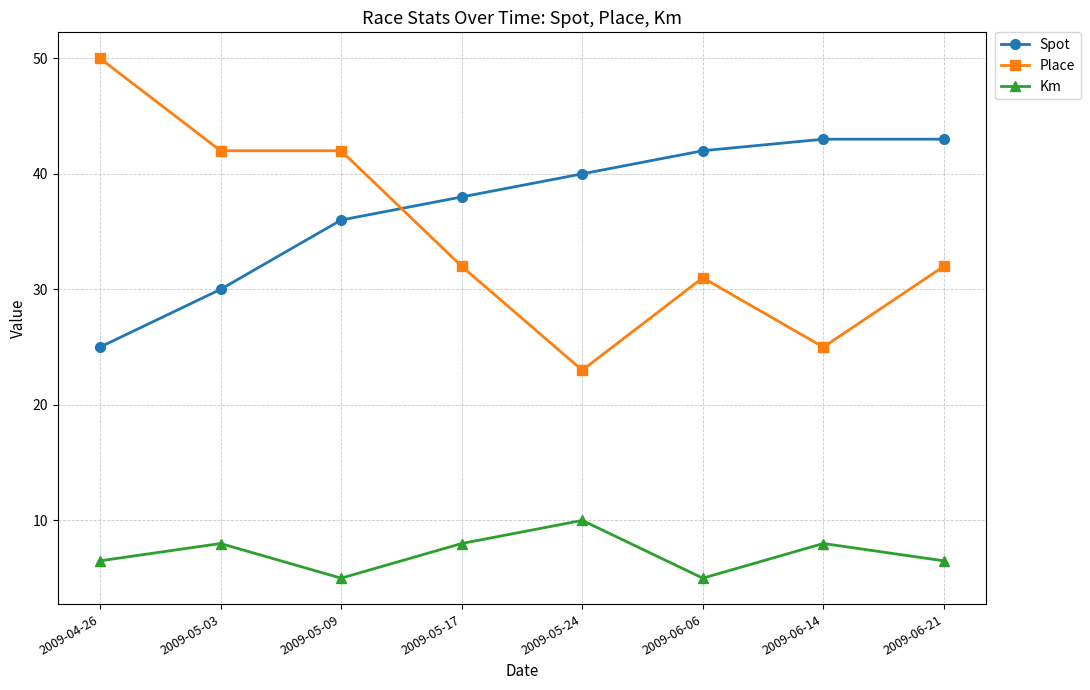

What is the smallest value displayed?

5.0